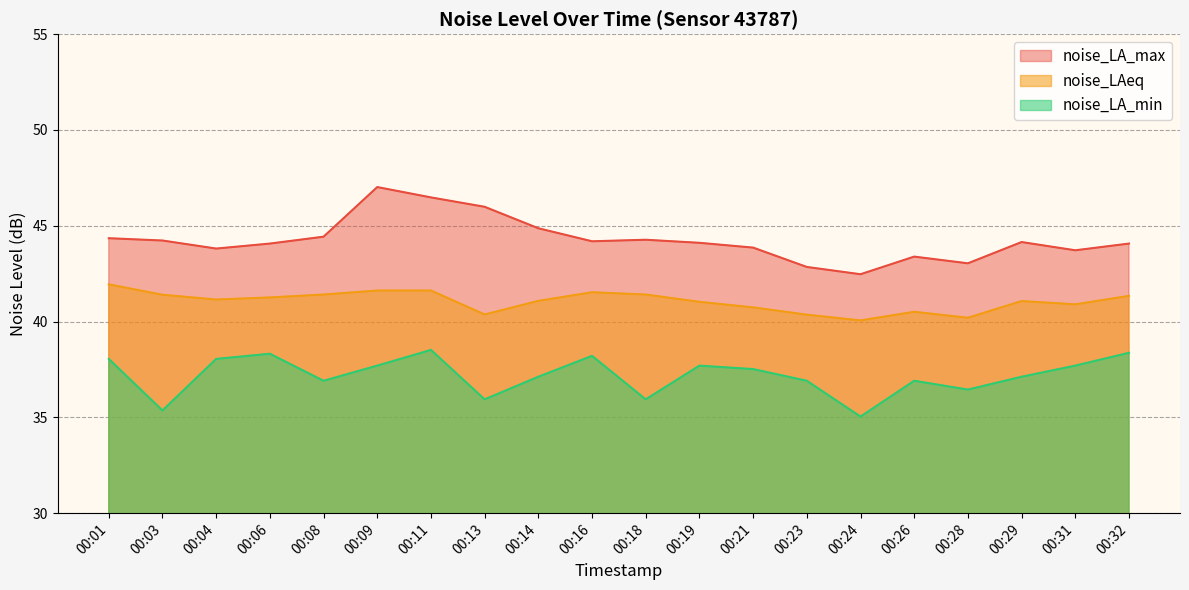

The noise_LAeq series shows 41.6 at 00:09. True or false?

True